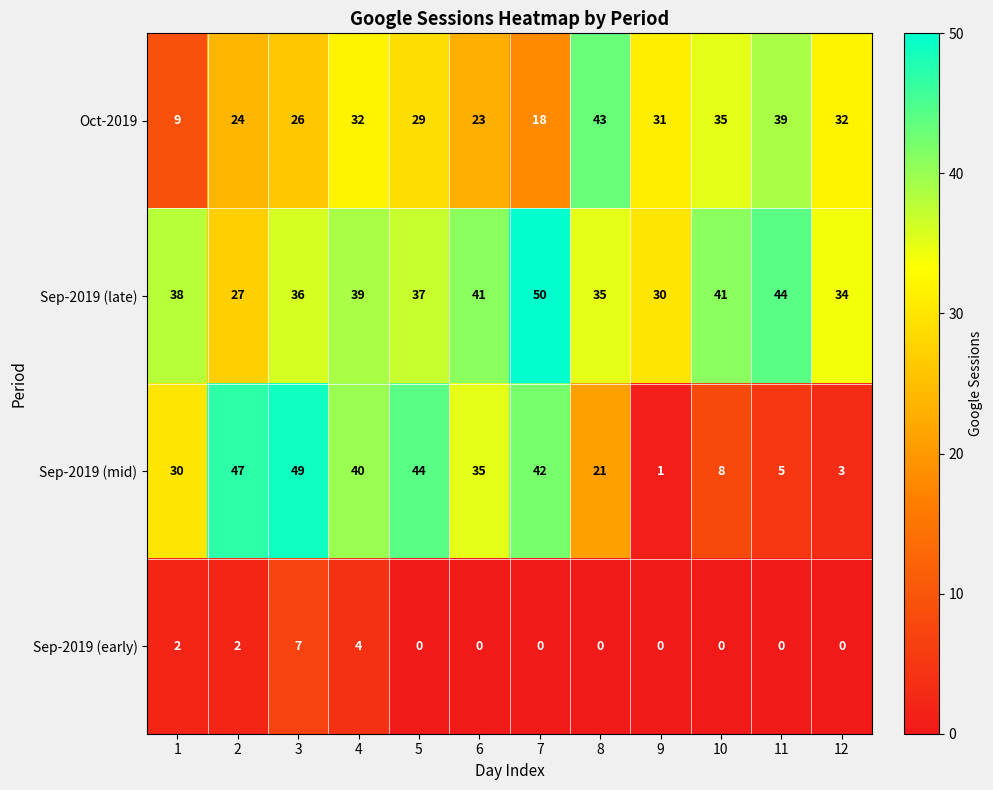

Count the number of data series in this chart.

4